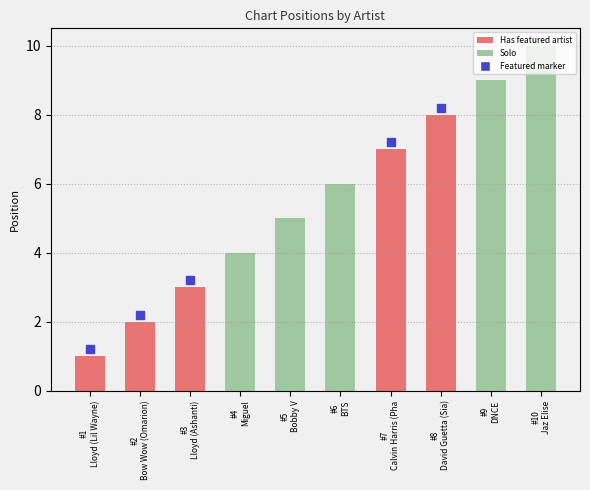

How many data points does each series have?

10